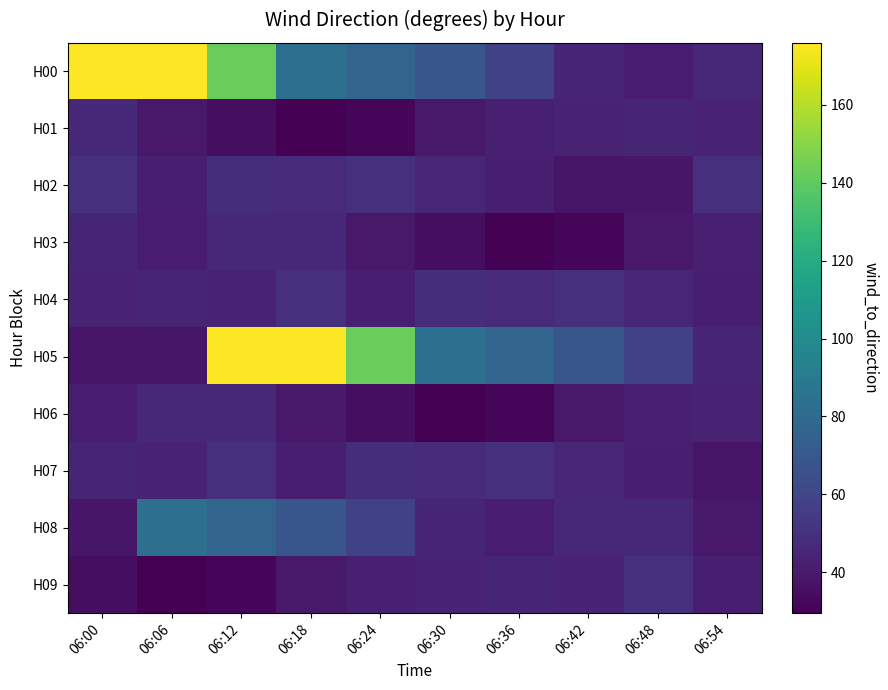

Which series has the largest total across all categories?

H00